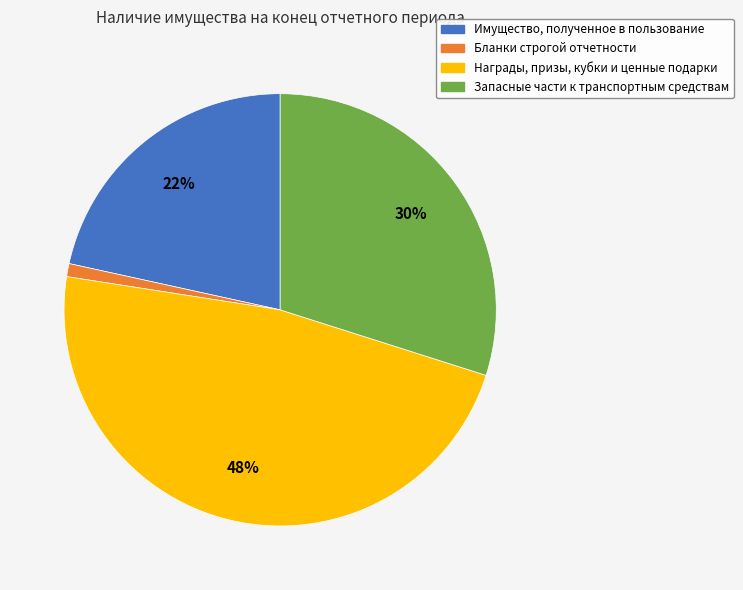

How many segments does this pie chart have?

4